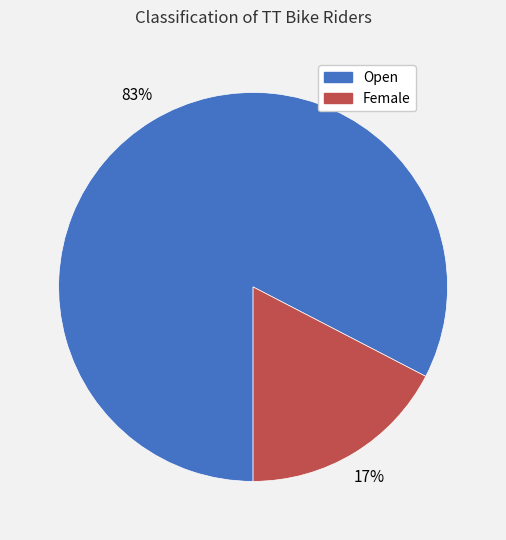

Is Open the majority of the pie?

Yes